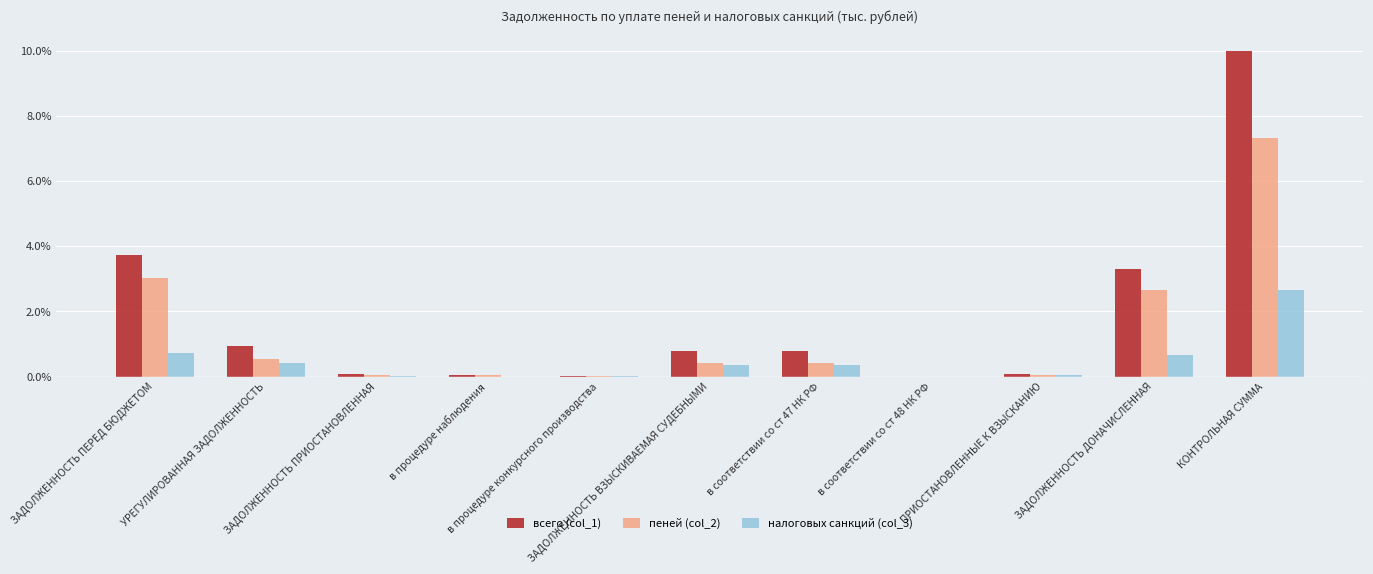

The всего (col_1) series shows 3.3 at ЗАДОЛЖЕННОСТЬ ДОНАЧИСЛЕННАЯ. True or false?

True